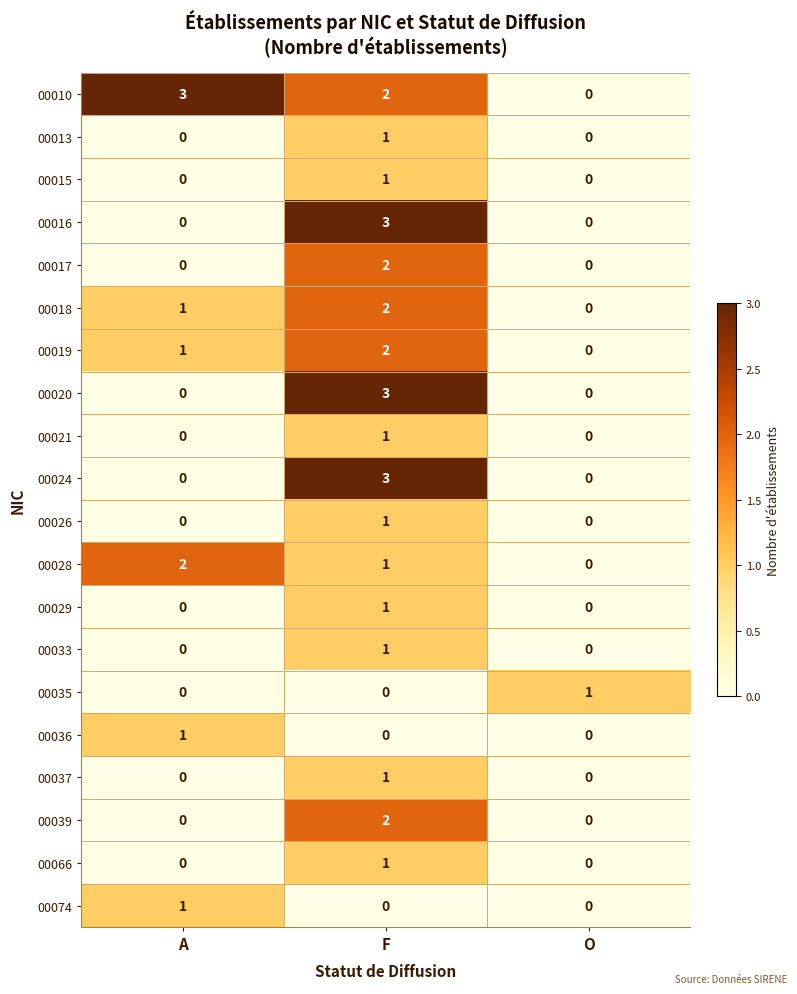

How many data points does each series have?

3